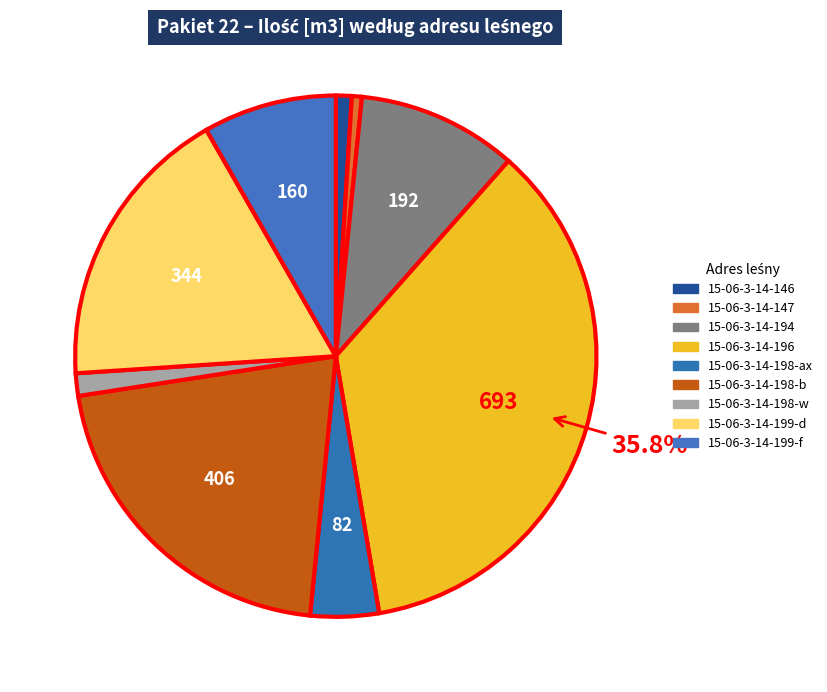

What percentage is the 15-06-3-14-198-ax slice, to the nearest percent?

4%